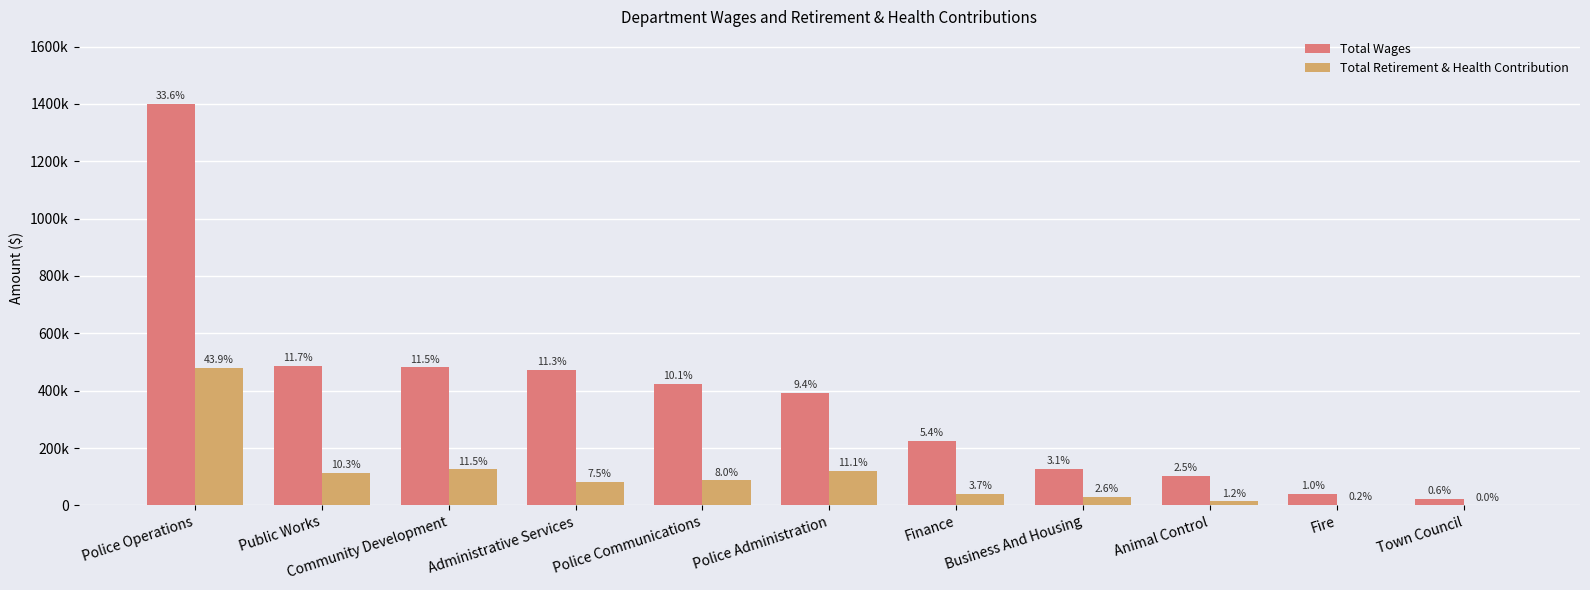

At which label does Total Wages first exceed 393562?

Police Operations